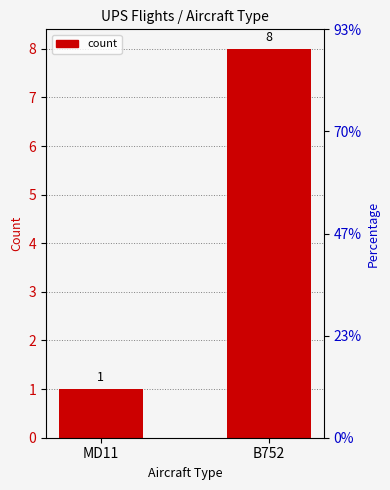

Between MD11 and B752, which is larger?

B752